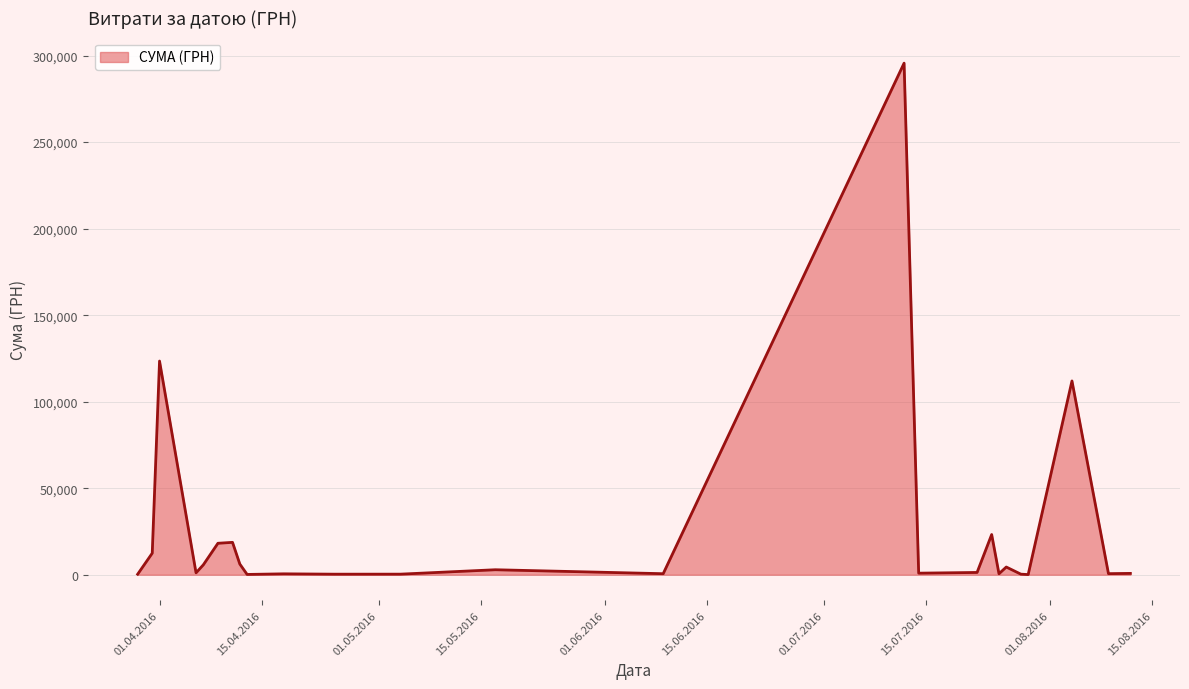

What is the greatest value displayed?

295638.6